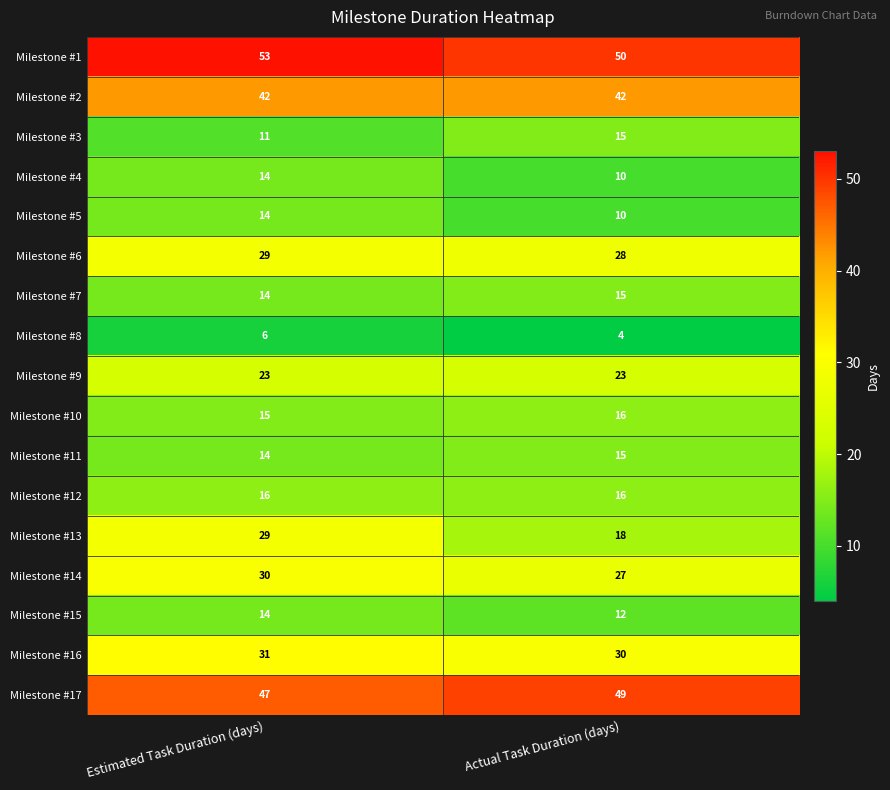

Which label corresponds to the largest value in the chart?

Estimated Task Duration (days)